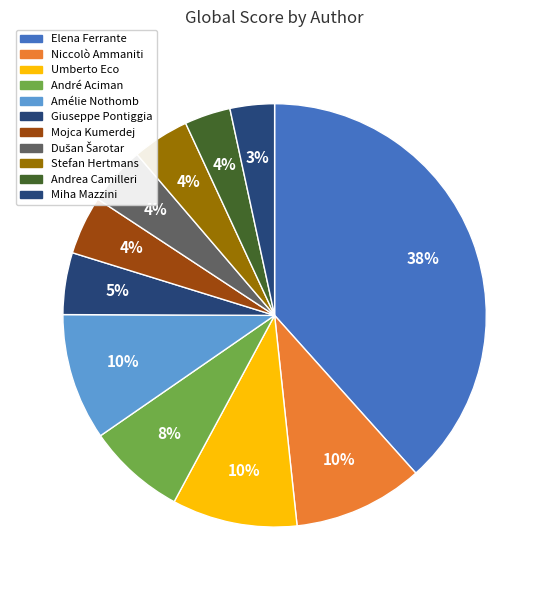

What is the total percentage of Umberto Eco and Giuseppe Pontiggia?

14.3%